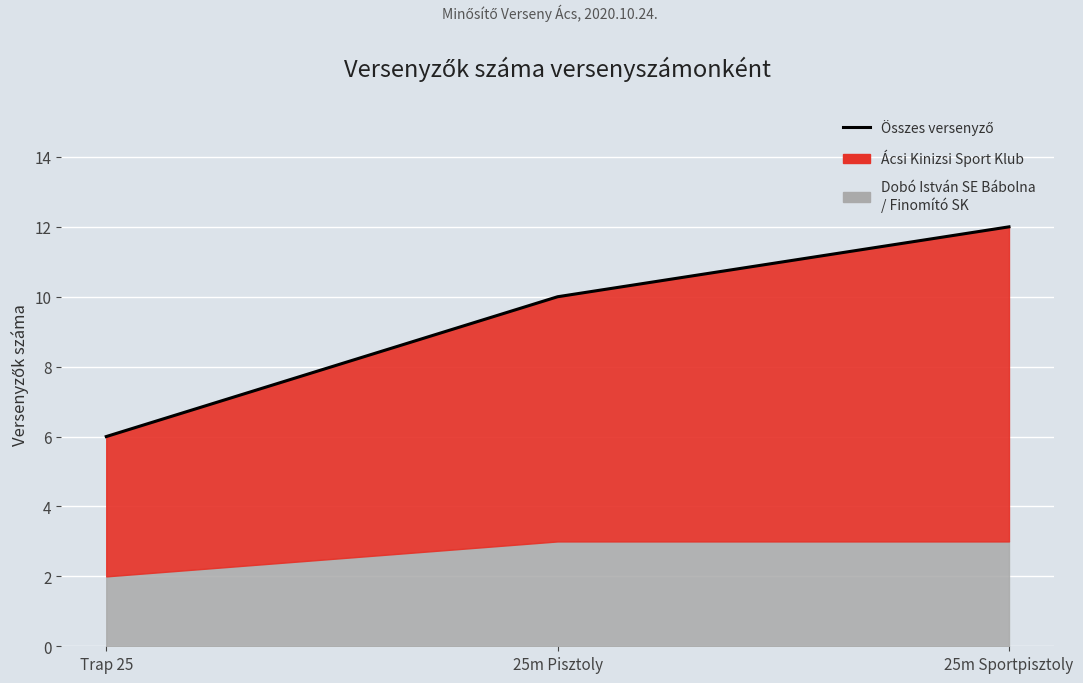

What is the value of the 2nd point from the left?

10